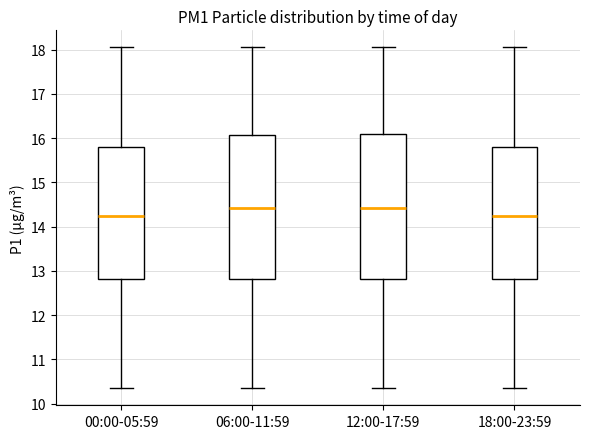

Where is the upper edge of the box for 06:00-11:59 on the y-axis? The values are not printed on the chart, so give them approximately, as read against the axis.

16.1